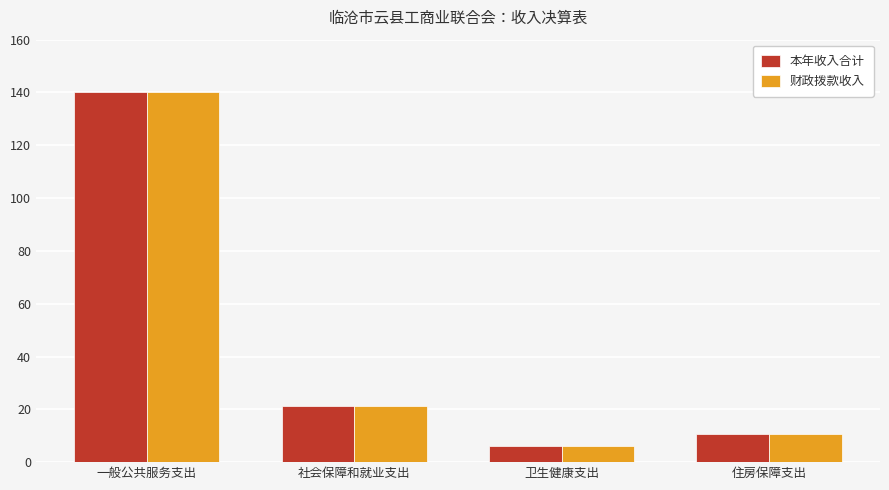

Reading right to left, transcribe all the data shown in this chart.

本年收入合计: 住房保障支出=10.7	卫生健康支出=6.2	社会保障和就业支出=21.3	一般公共服务支出=140.2
财政拨款收入: 住房保障支出=10.7	卫生健康支出=6.2	社会保障和就业支出=21.3	一般公共服务支出=140.2